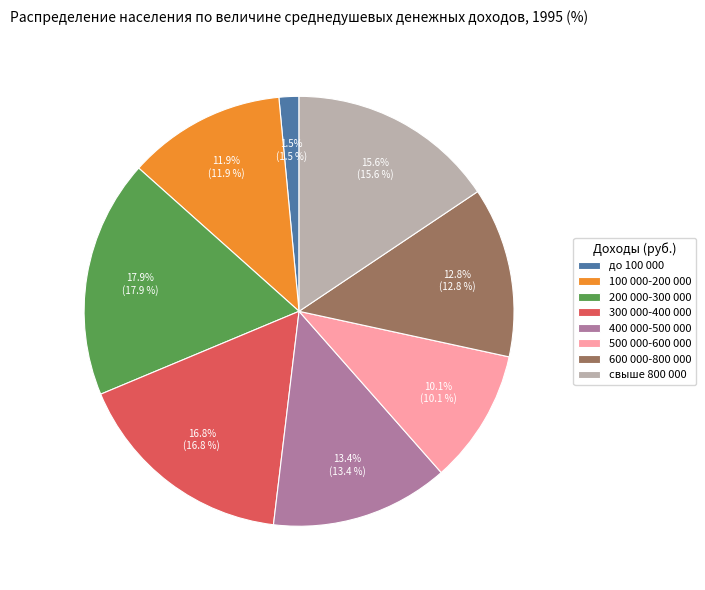

Combined, do 500 000-600 000 and свыше 800 000 account for over 50%?

No